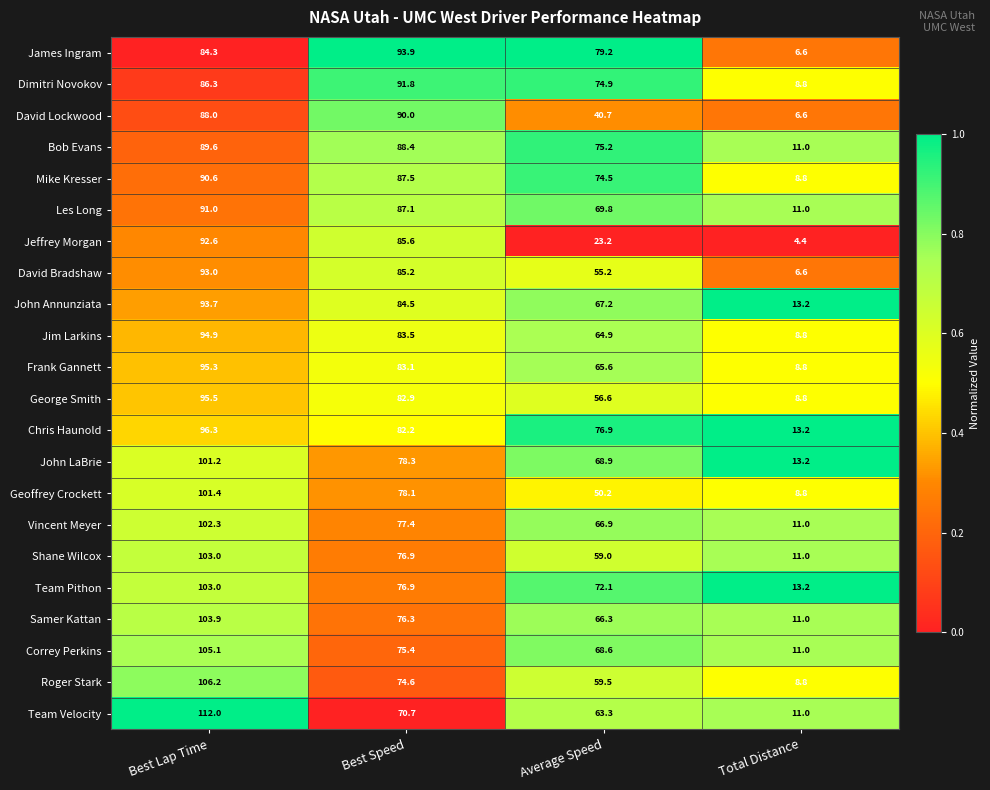

Which category has the lowest value across all series?

Total Distance